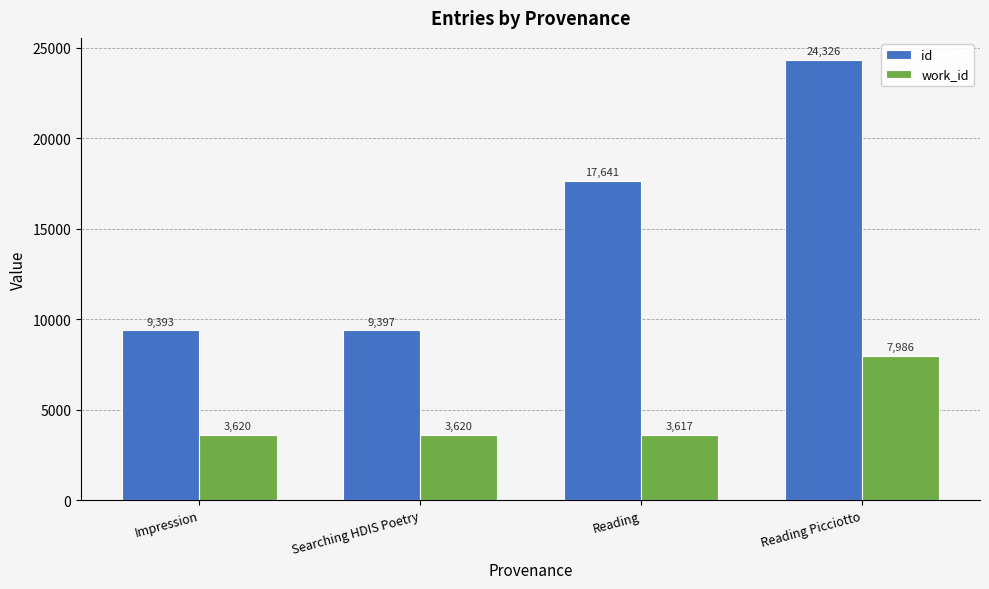

Which series changed the most between Searching HDIS Poetry and Reading Picciotto?

id